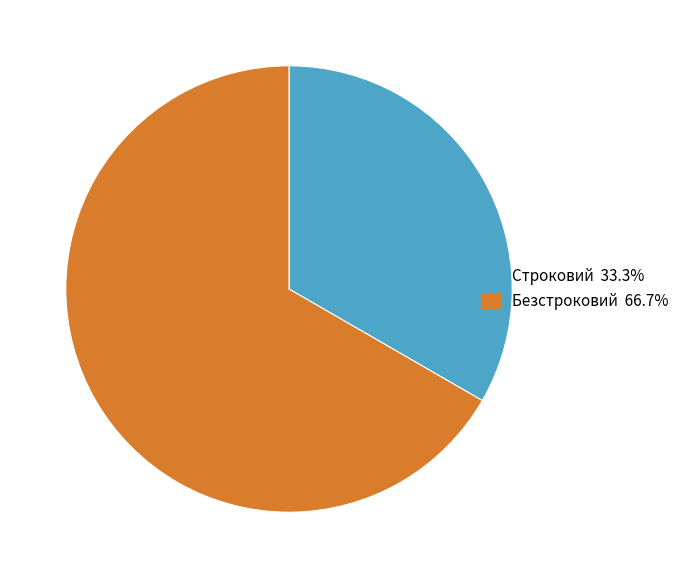

Is the sum of Безстроковий and Строковий greater than half?

Yes